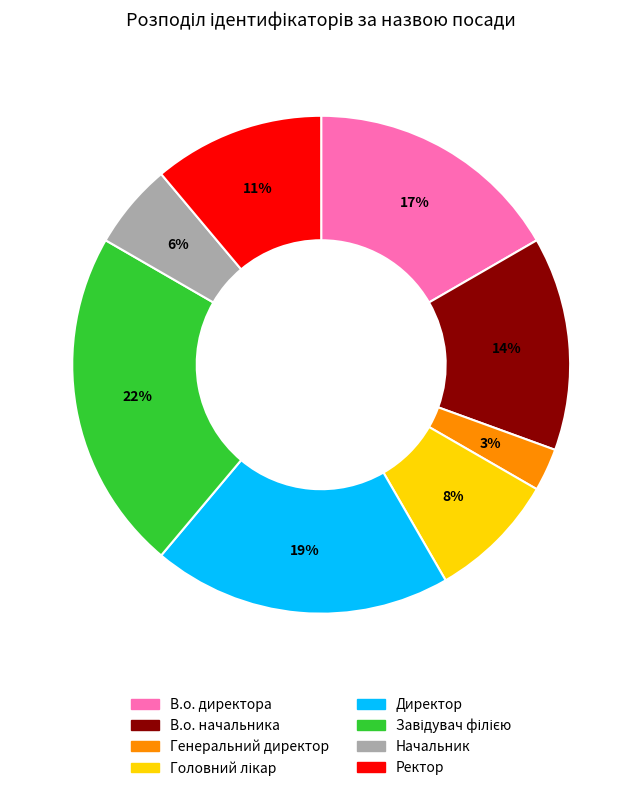

Which category has the smallest portion of the pie?

Генеральний директор